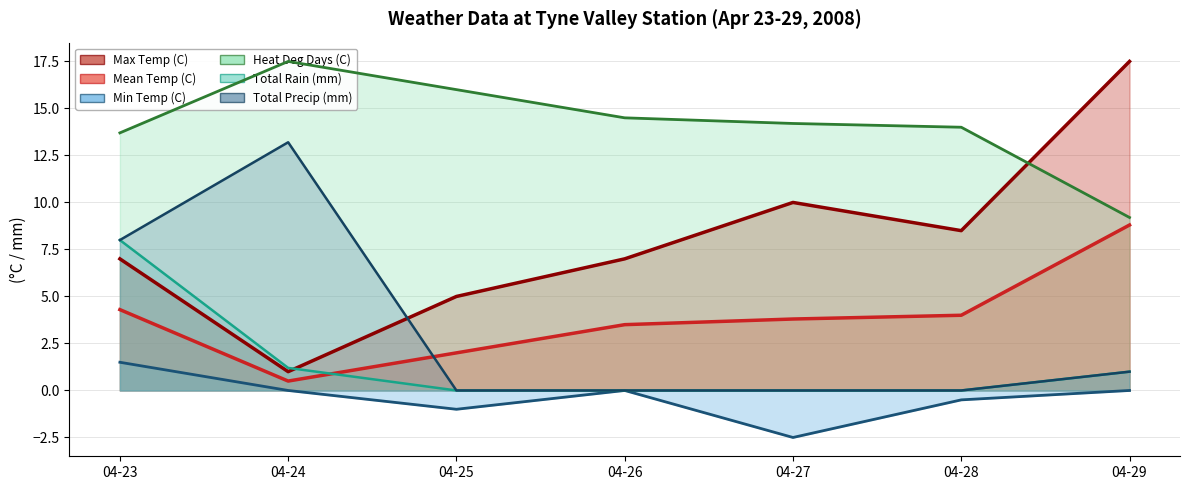

Read the Mean Temp (C) value at 04-28.

4.0